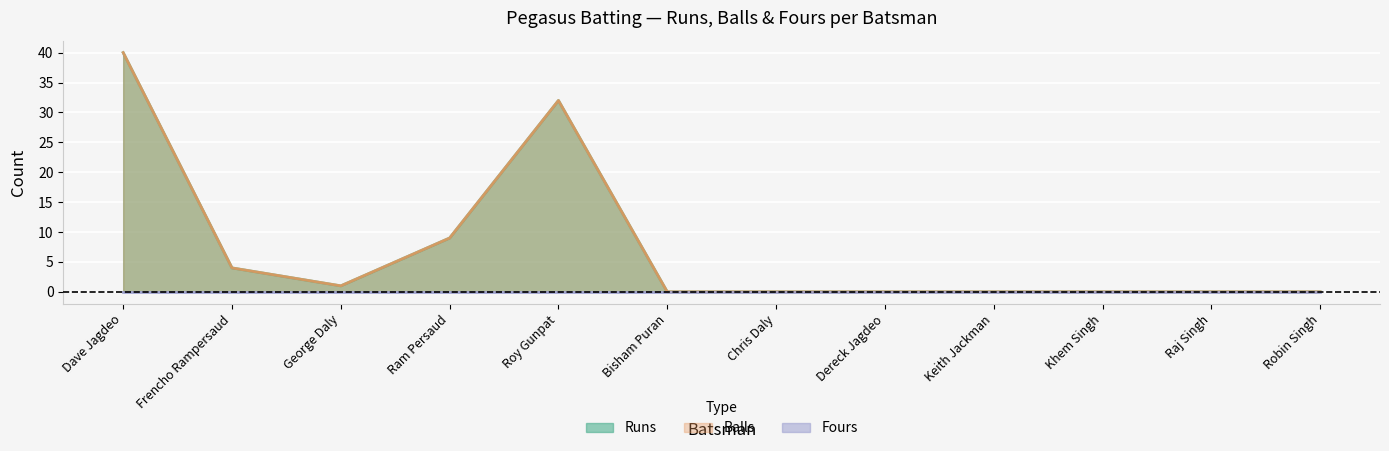

How many values in Balls are above zero?

5